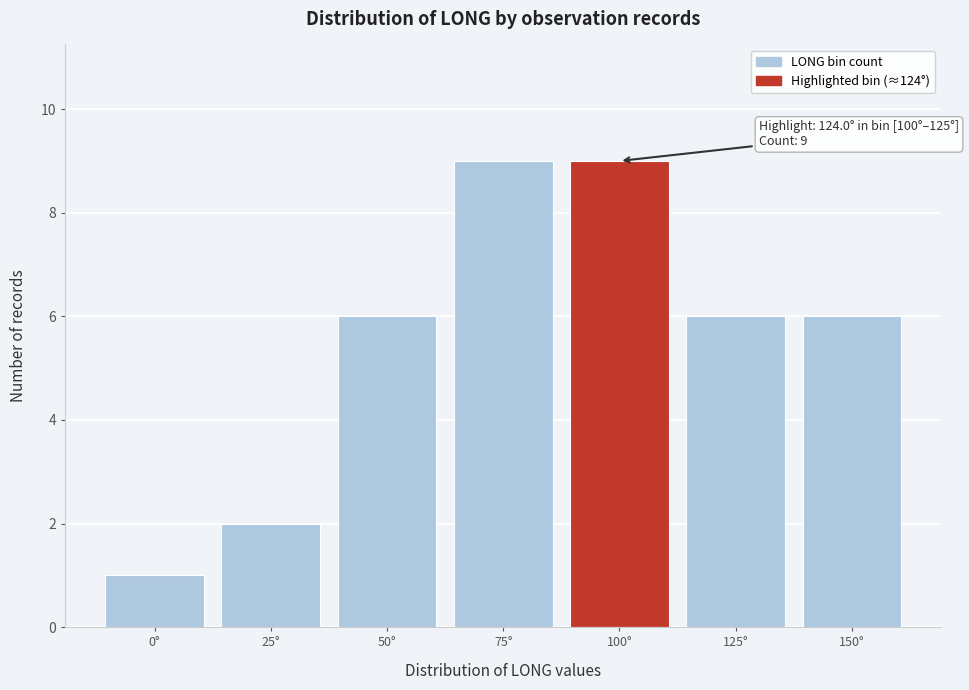

Reading left to right, list all the values displayed in this chart.

0°=1	25°=2	50°=6	75°=9	100°=9	125°=6	150°=6